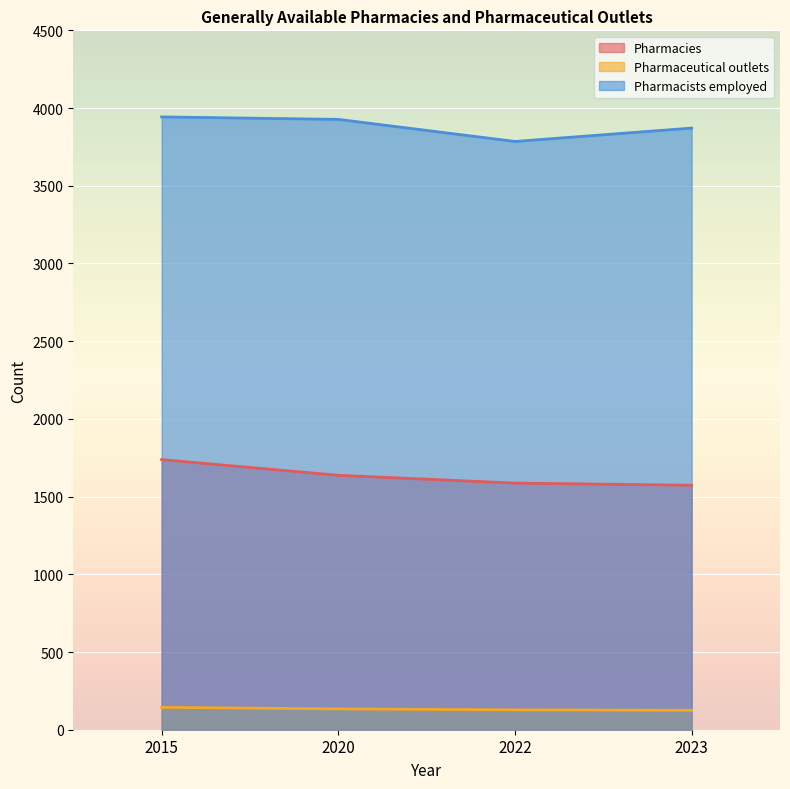

Which series has the largest total across all categories?

Pharmacists employed